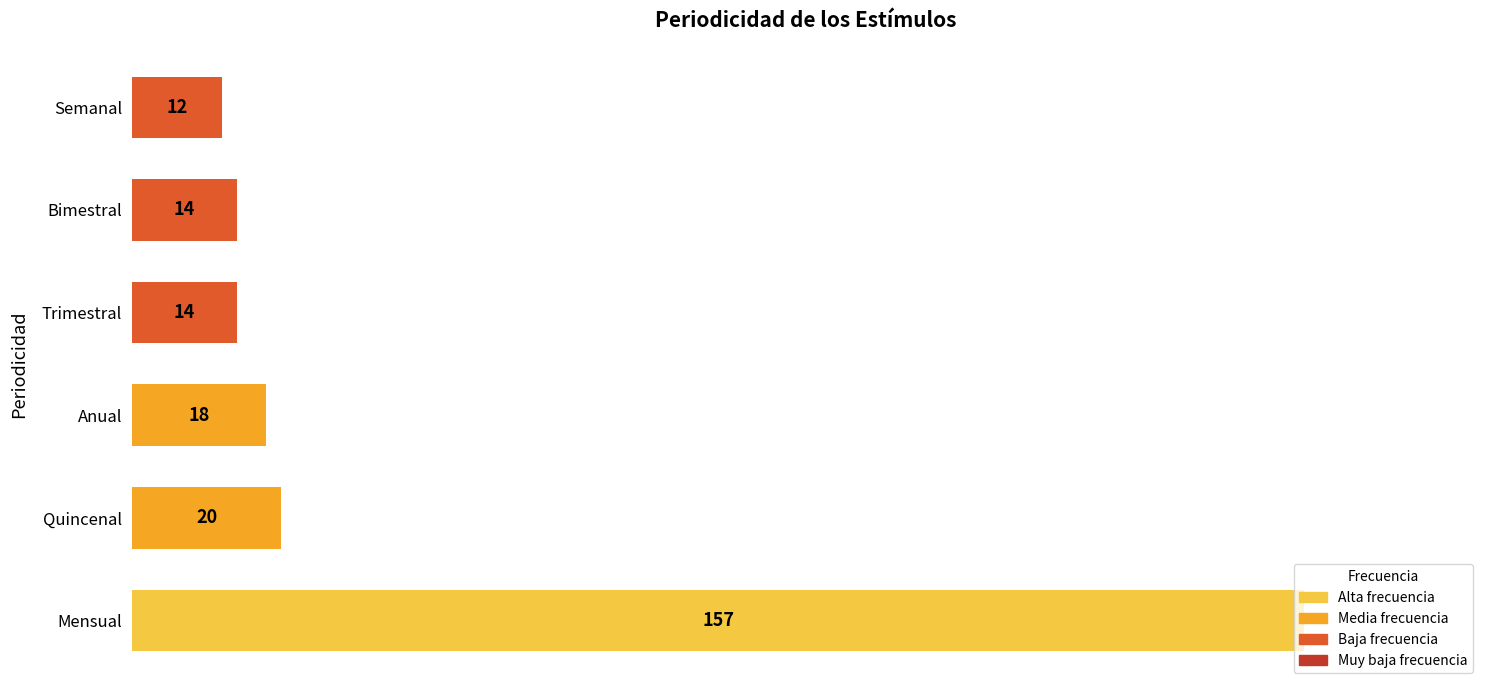

How many data points does each series have?

6